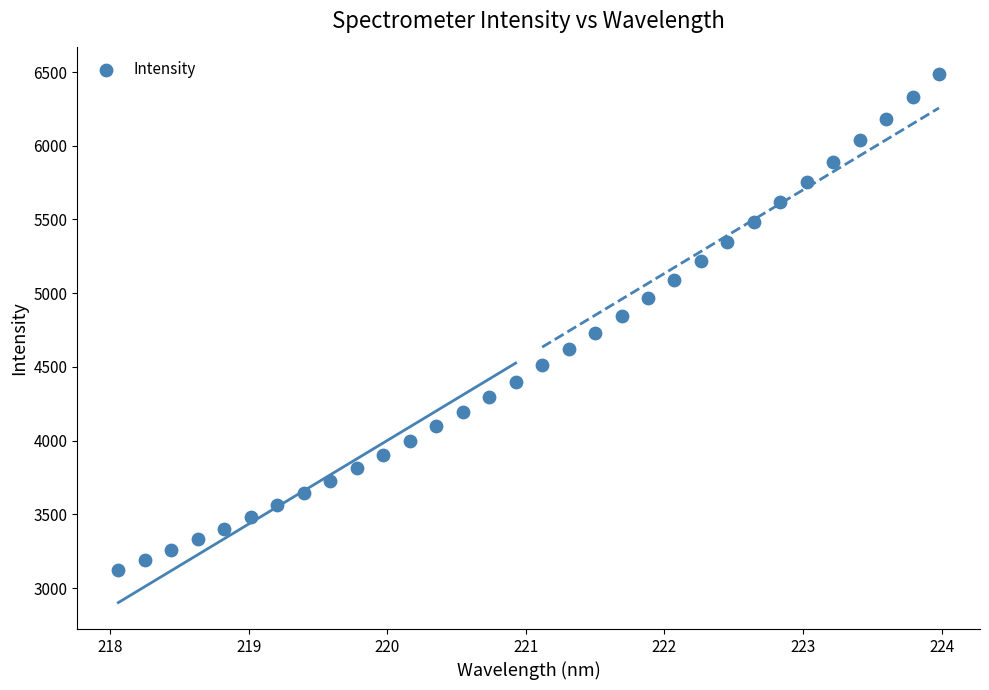

What is the range of Y values (max minus min)?

3362.7